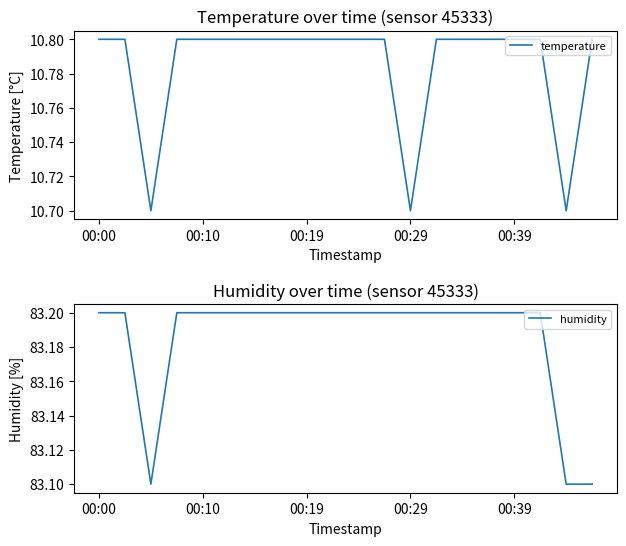

What are all the series names shown in the legend?

temperature, humidity